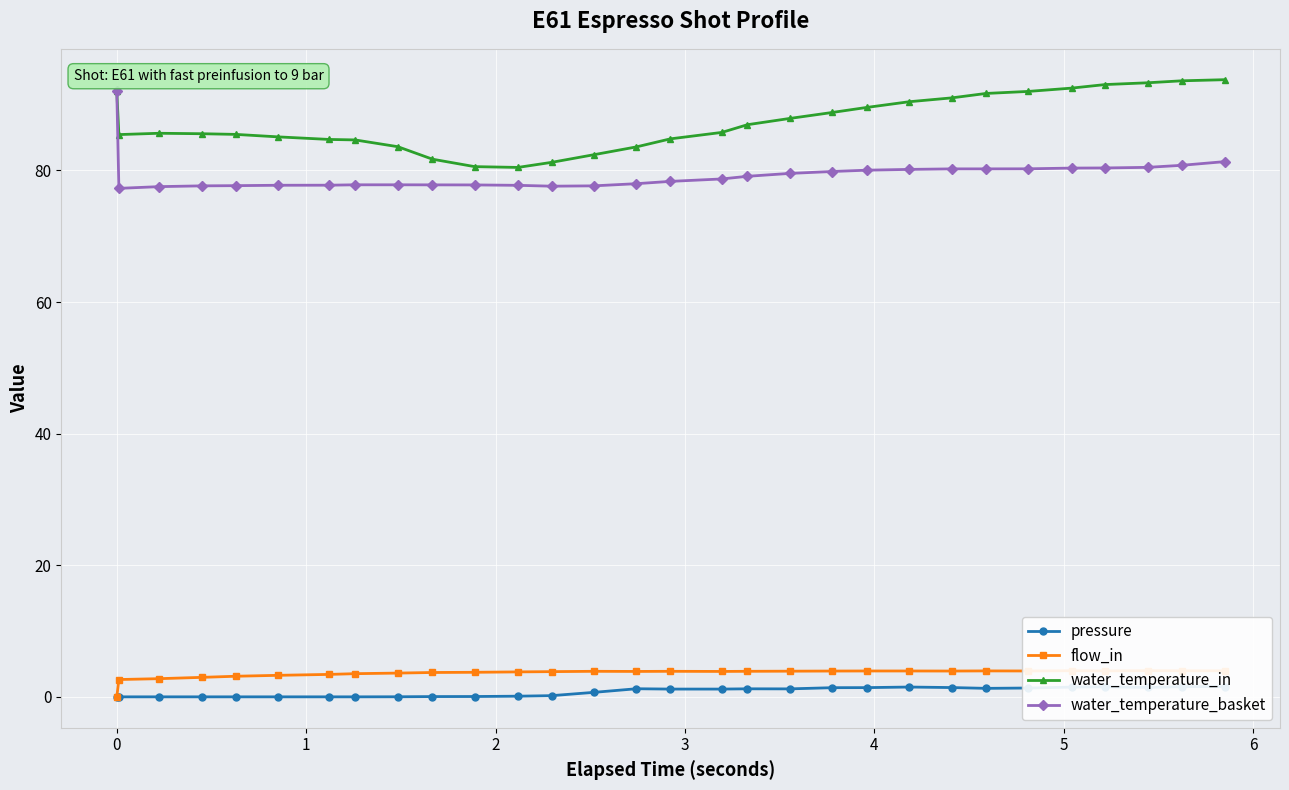

What is the value of the water_temperature_in point at the 8th from the left?

84.6